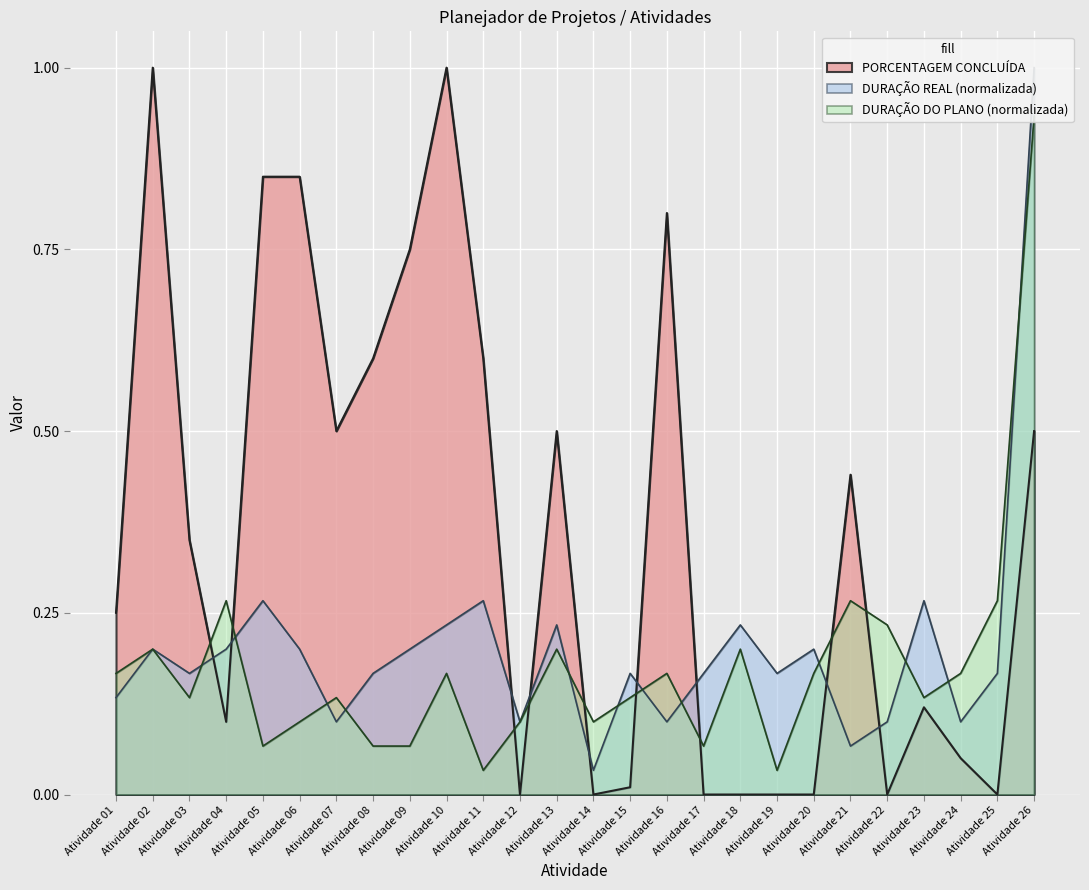

In DURAÇÃO DO PLANO, how many points are higher than both neighbors (excluding endpoints)?

8